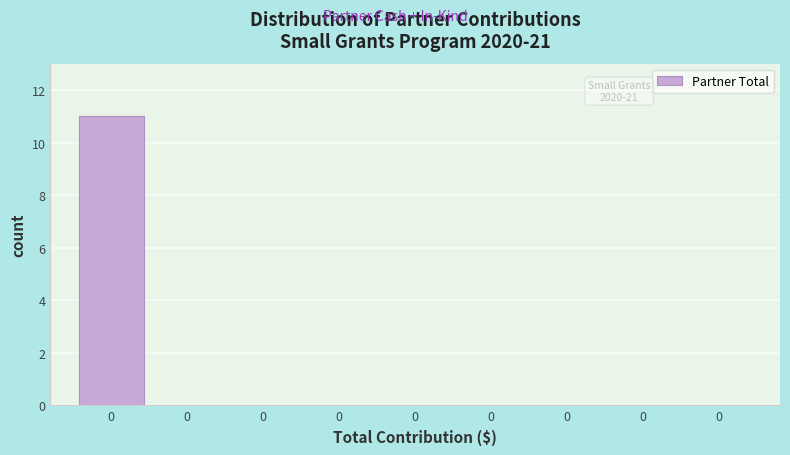

How many data points does each series have?

9